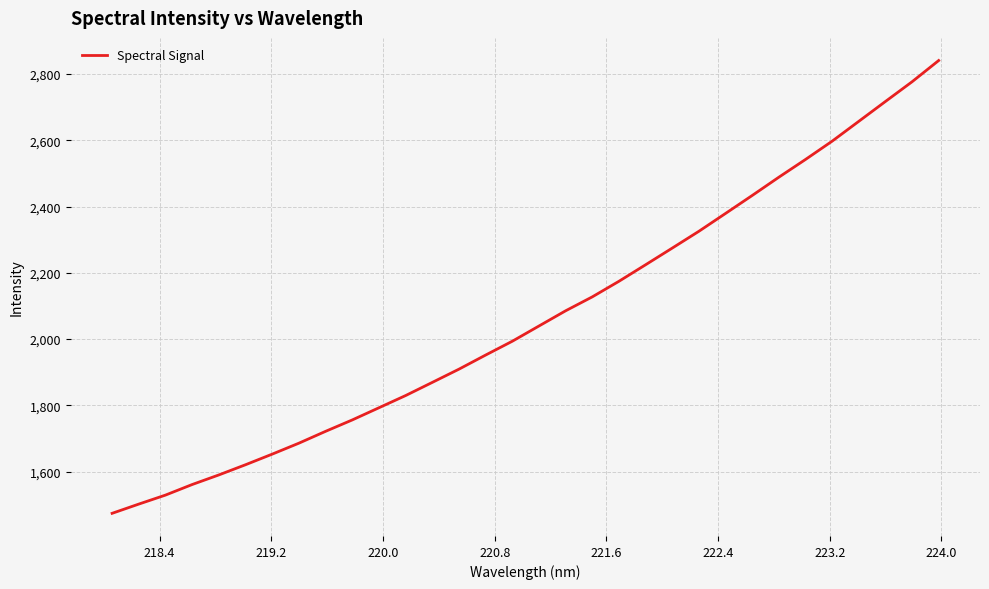

What is the greatest value displayed?

2840.5